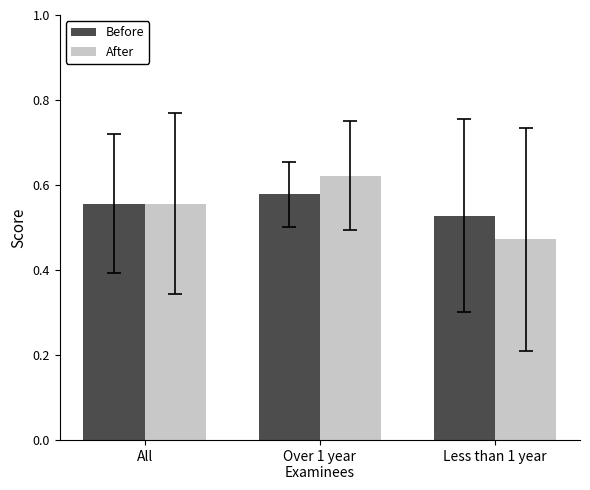

What are all the series names shown in the legend?

Before, After